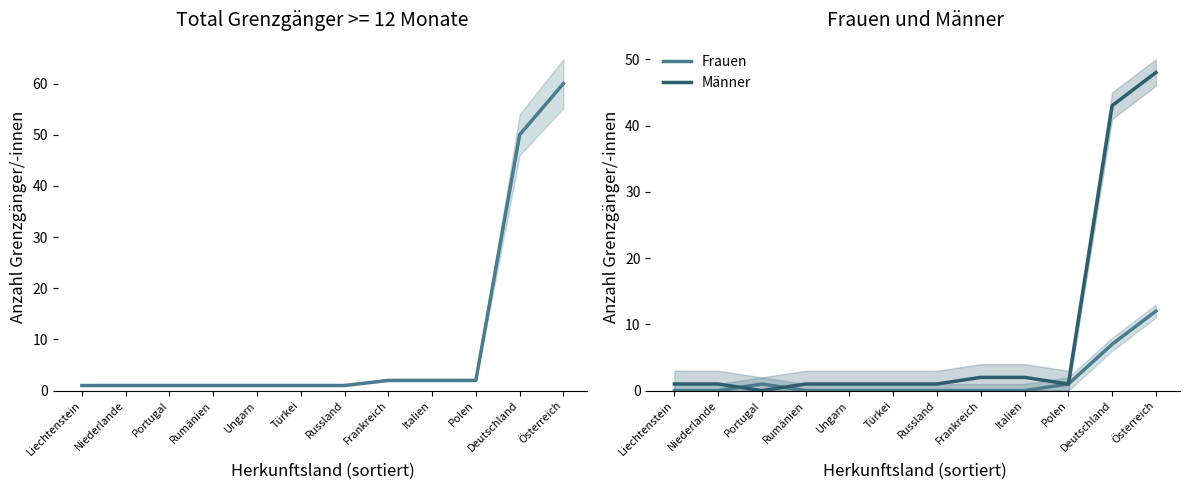

What is the difference between the maximum and minimum values in the Männer series?

48